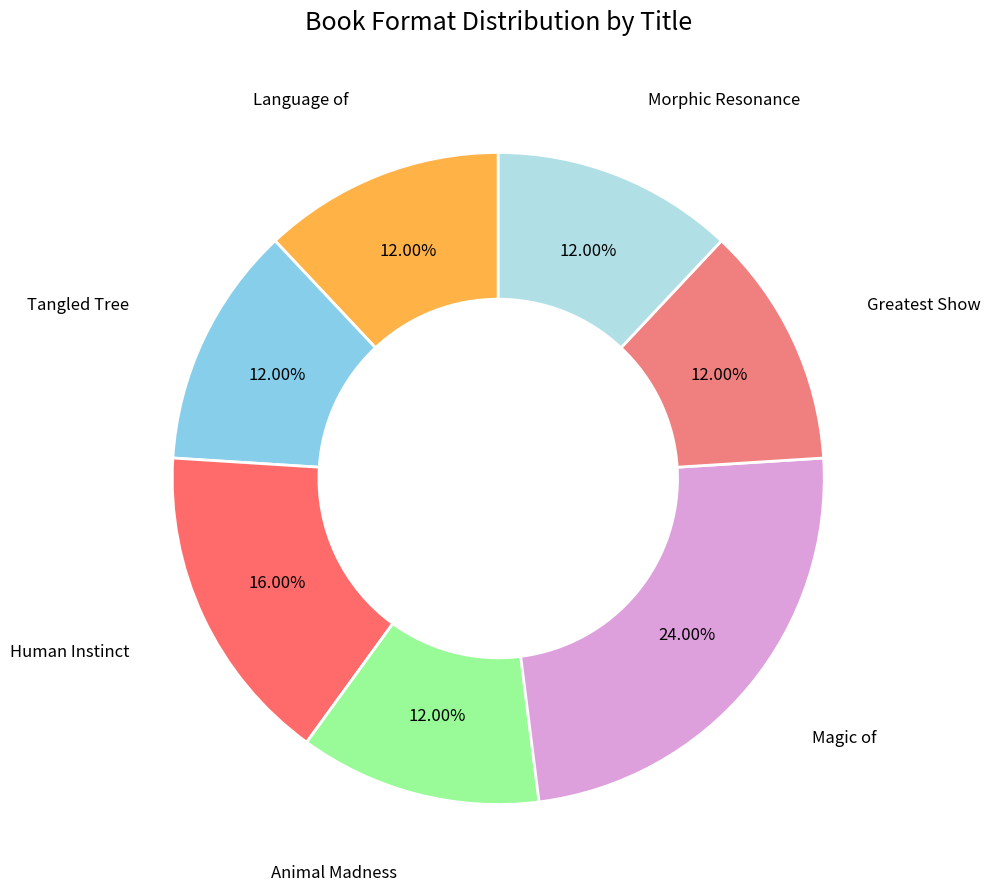

Is there a majority slice in this chart?

No